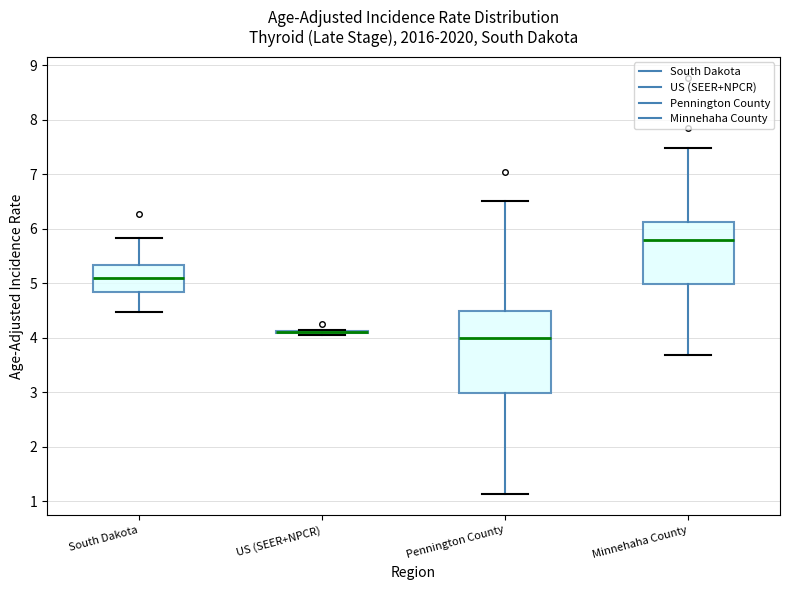

Reading left to right, read every box against the y-axis: the position of its median line, the range the box covers, and the ends of its whiskers. The values are not printed on the chart, so give them approximately, as read against the axis.

South Dakota: median 5.1, box 4.8 to 5.3, whiskers 4.5 to 5.8
US (SEER+NPCR): box collapsed to a line at 4.1, whiskers 4.1 to 4.1
Pennington County: median 4.0, box 3.0 to 4.5, whiskers 1.1 to 6.5
Minnehaha County: median 5.8, box 5.0 to 6.1, whiskers 3.7 to 7.5